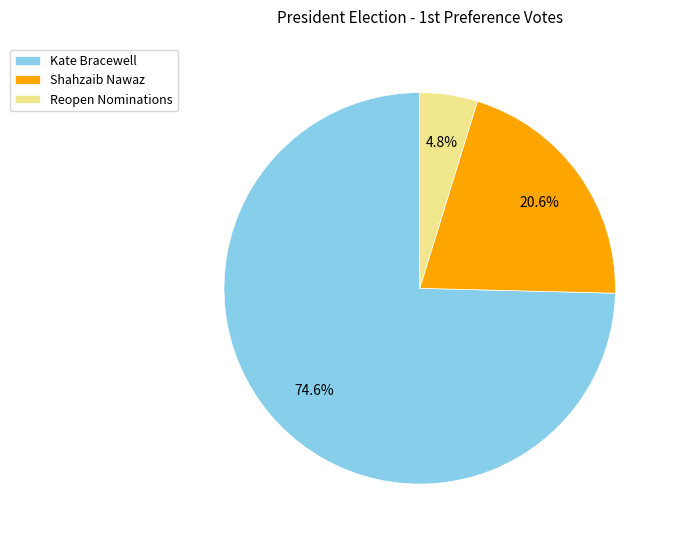

Which category has the biggest portion of the pie?

Kate Bracewell